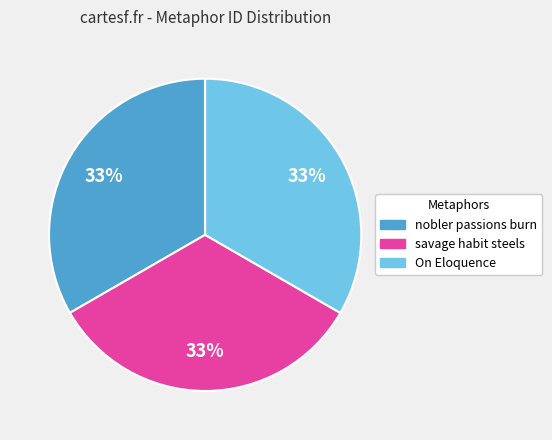

How many segments does this pie chart have?

3